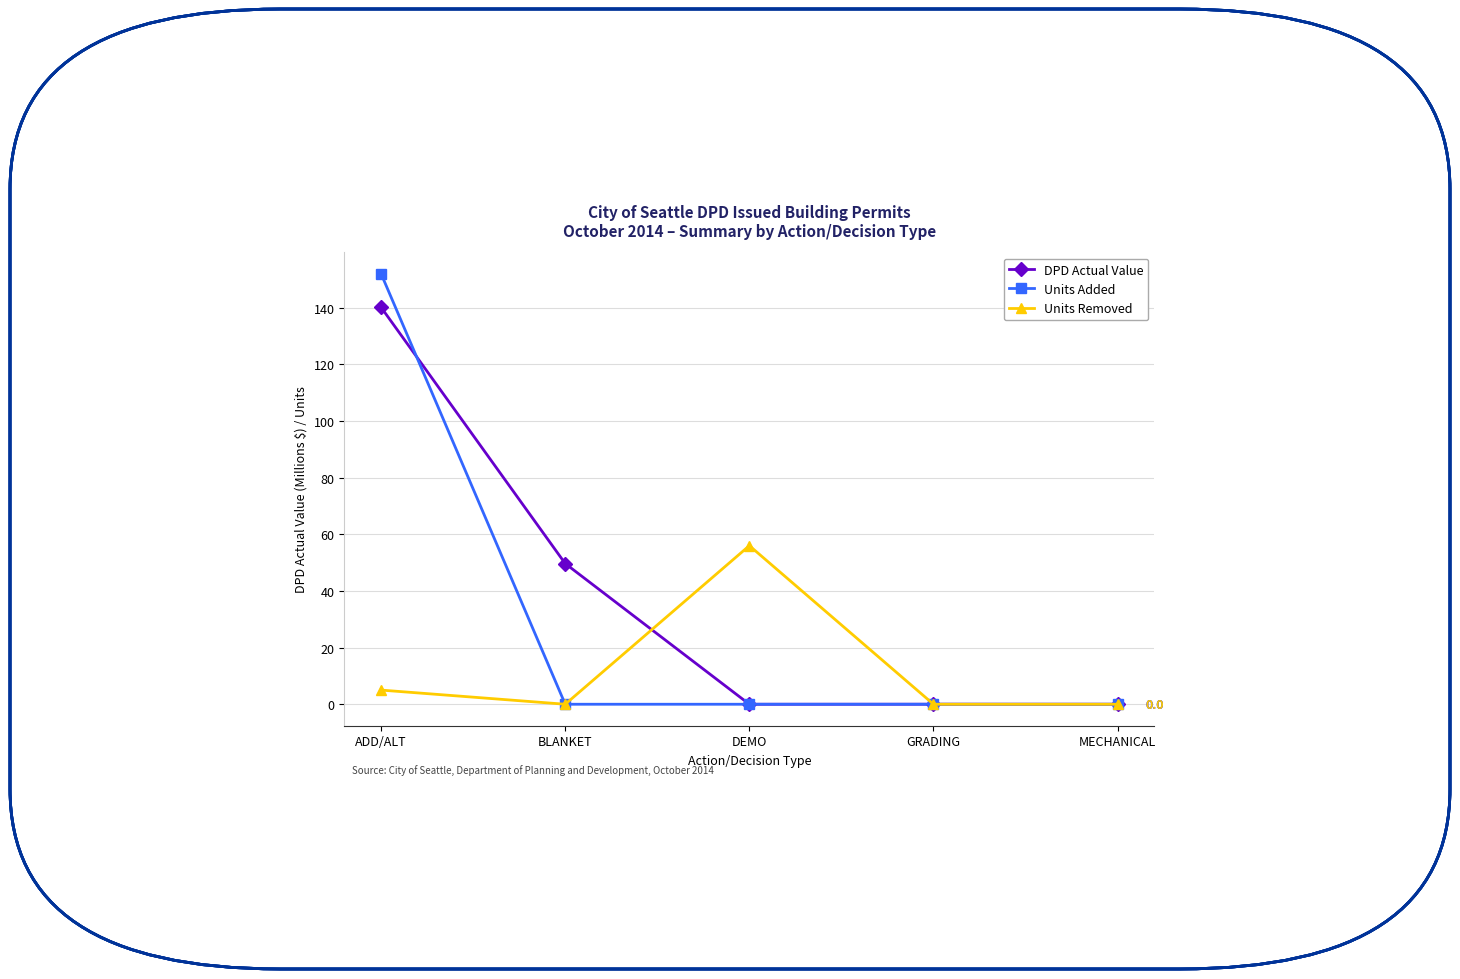

What position from the left is ADD/ALT?

1